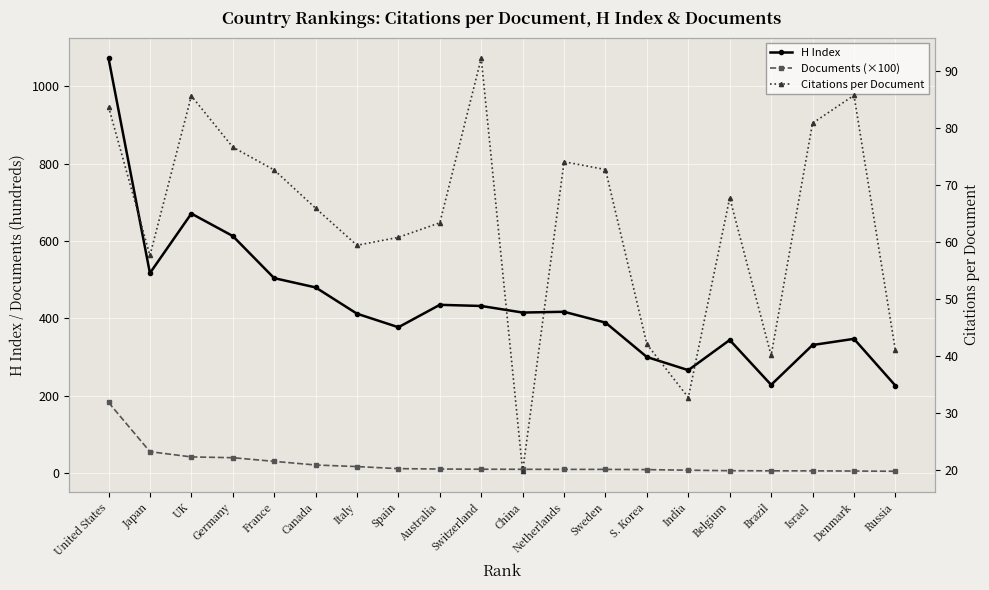

What is the maximum value shown in the chart?

1073.0